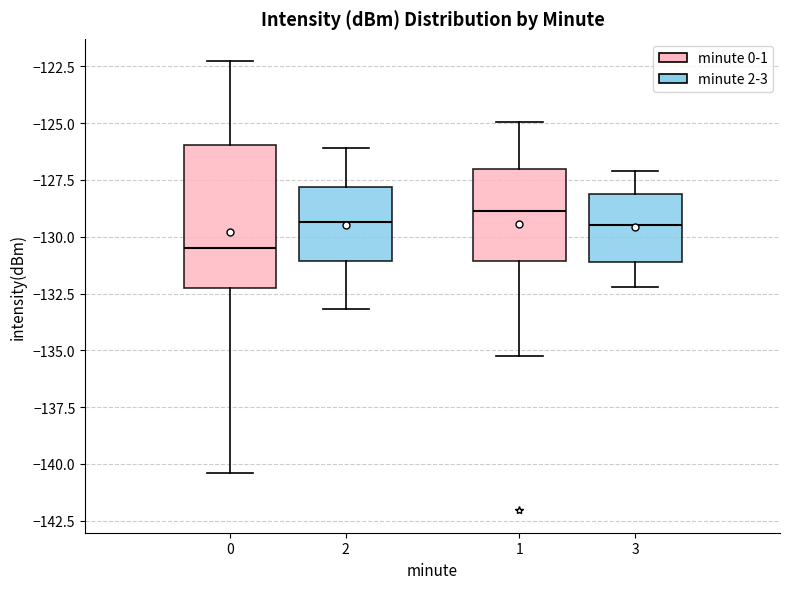

Comparing the boxes themselves (not the whiskers), which one is the tallest?

0